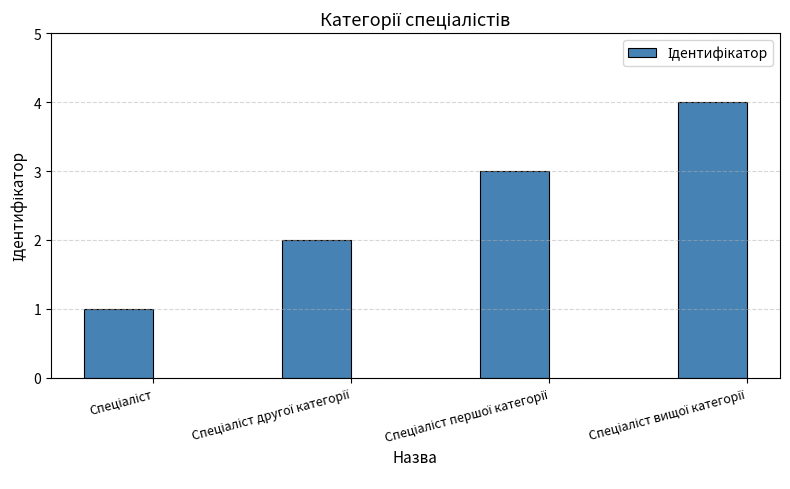

What is the difference between the maximum and minimum values?

3